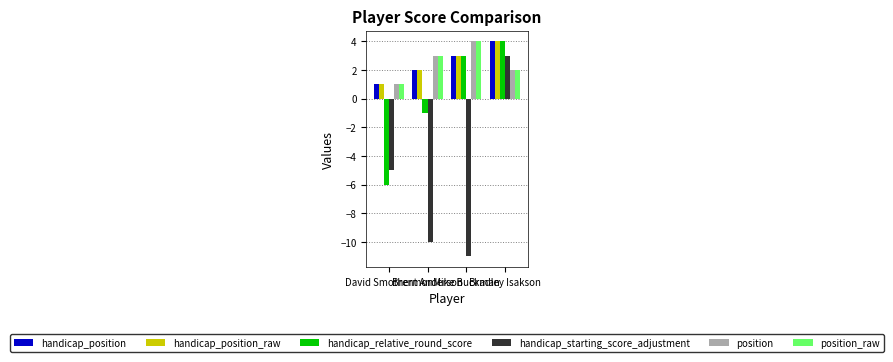

List the labels in order of position value, largest first.

Mike Buckman, Brent Anderson, Bradley Isakson, David Smothermon